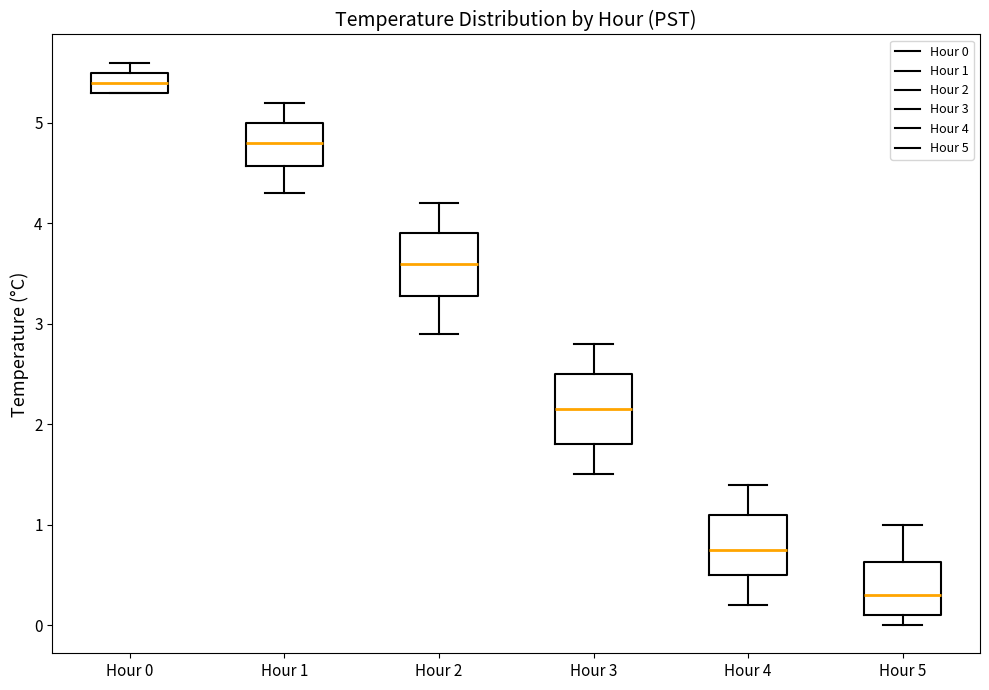

Which box's median line is the highest?

Hour 0